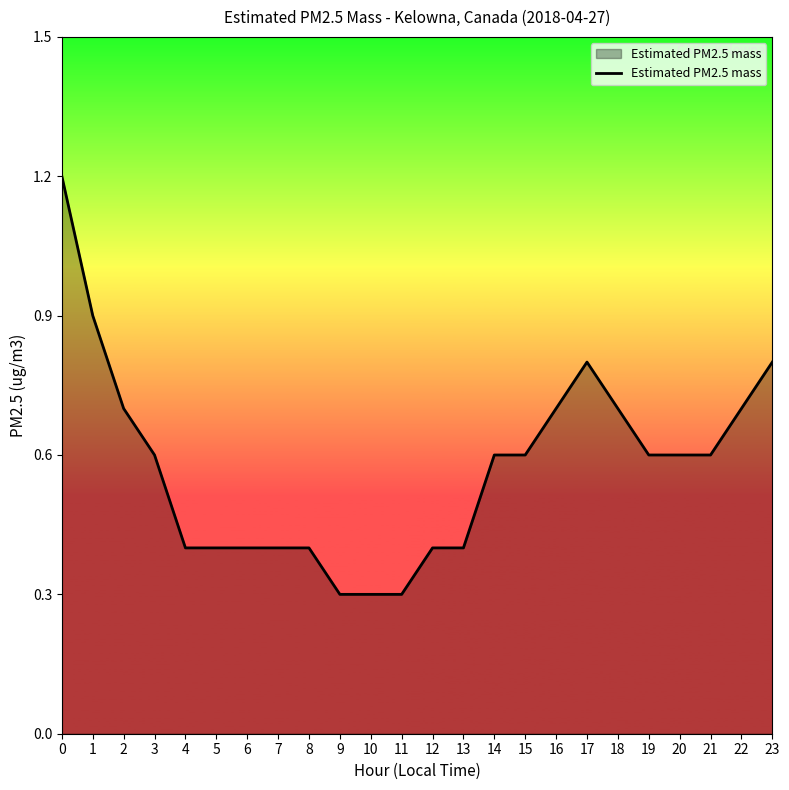

Reading left to right, what are all the values shown in this chart?

1.2	0.9	0.7	0.6	0.4	0.4	0.4	0.4	0.4	0.3	0.3	0.3	0.4	0.4	0.6	0.6	0.7	0.8	0.7	0.6	0.6	0.6	0.7	0.8